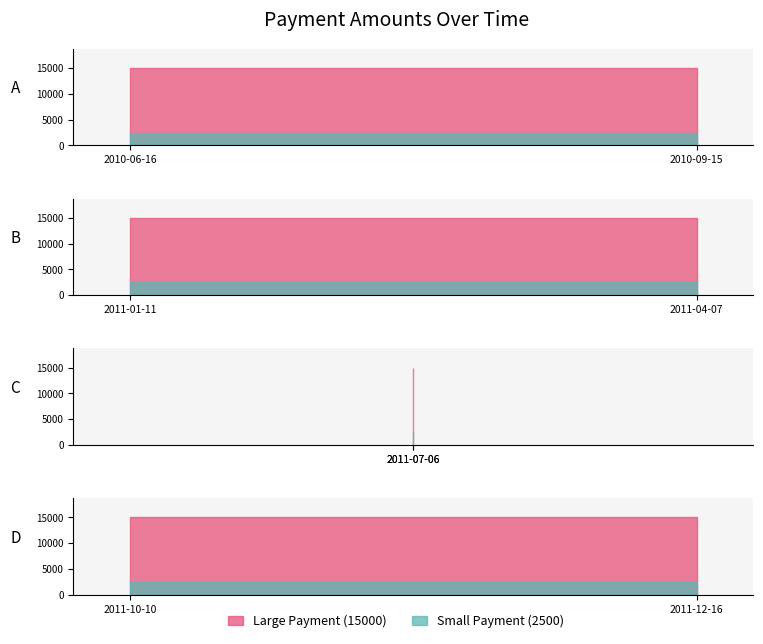

Reading right to left, list all the values displayed in this chart.

Large Payment (15000): 15000	15000	15000	15000	15000	15000	15000
Small Payment (2500): 2500	2500	2500	2500	2500	2500	2500